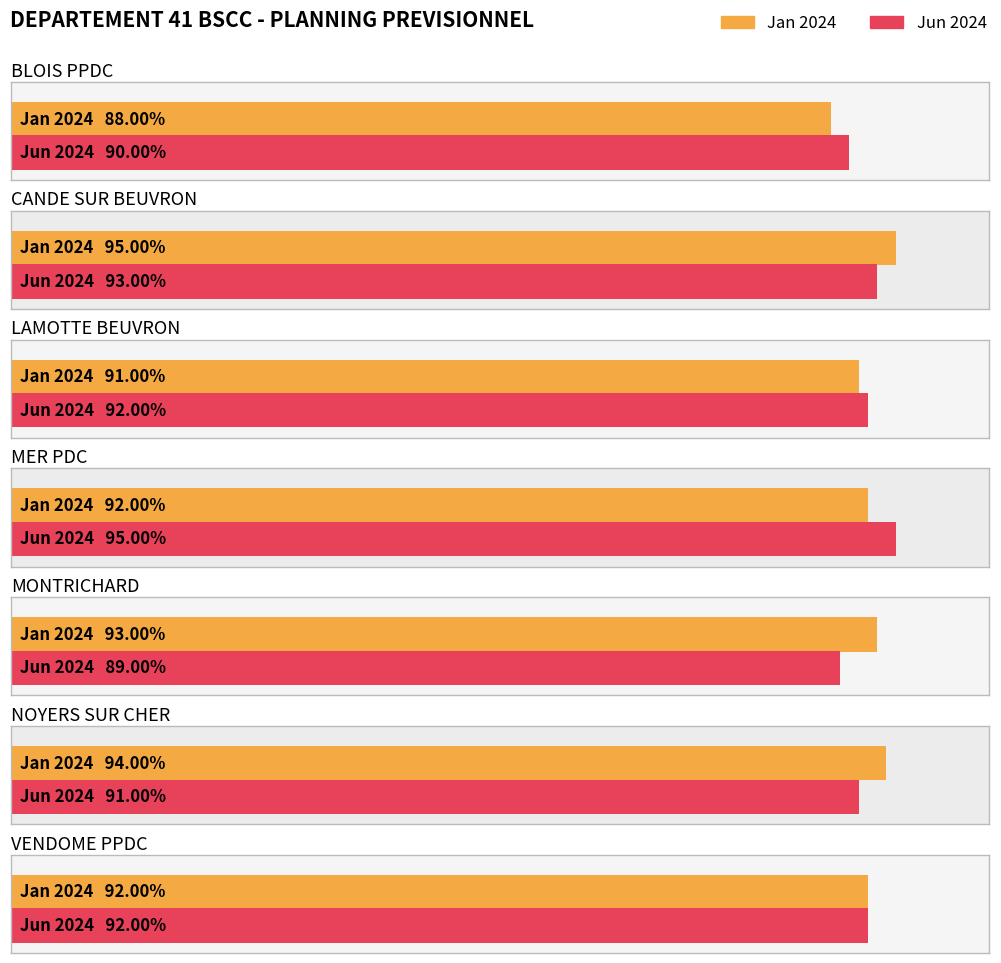

At which label is Jan 2024 closest to 0?

BLOIS PPDC